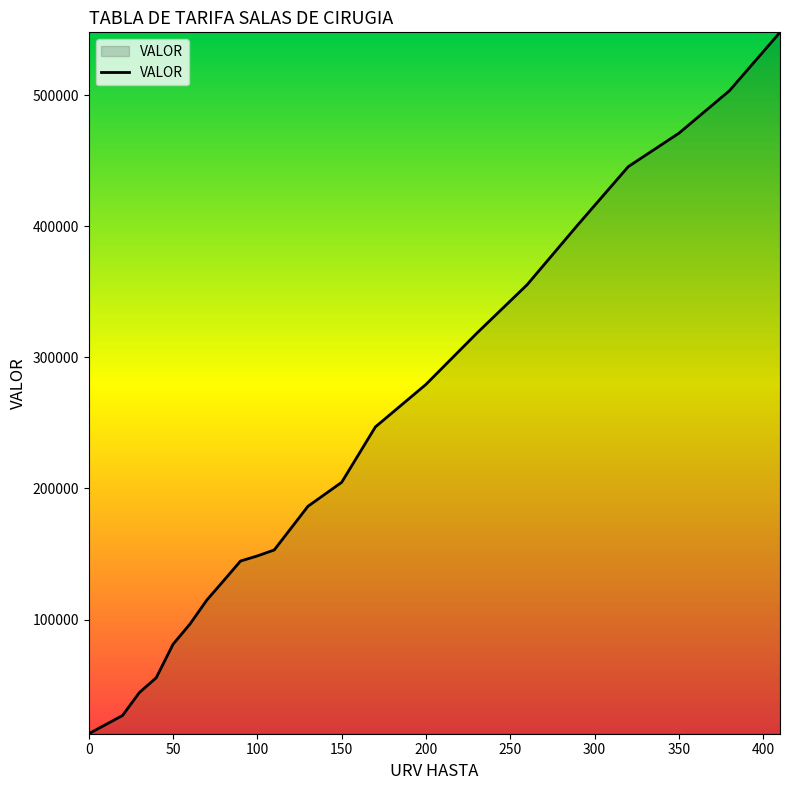

What is the smallest value displayed?

12890